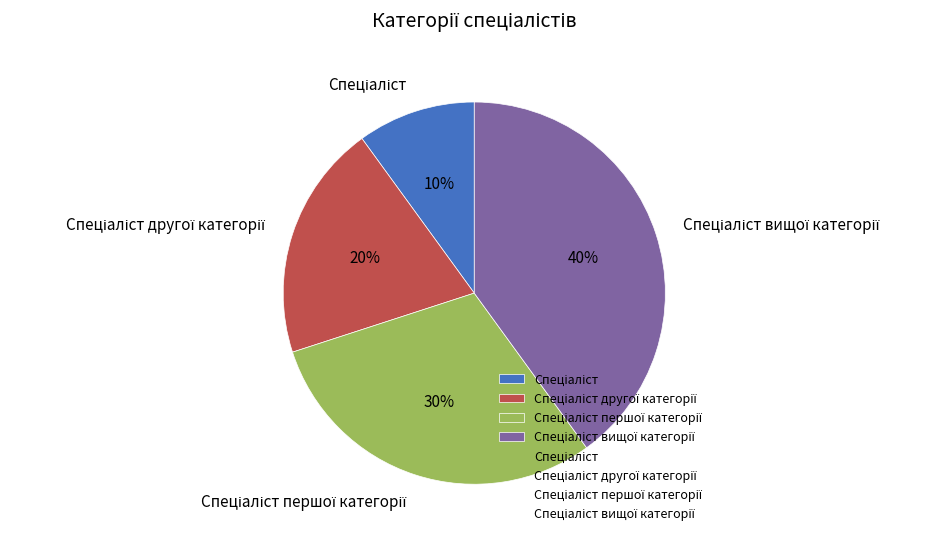

How many segments does this pie chart have?

4